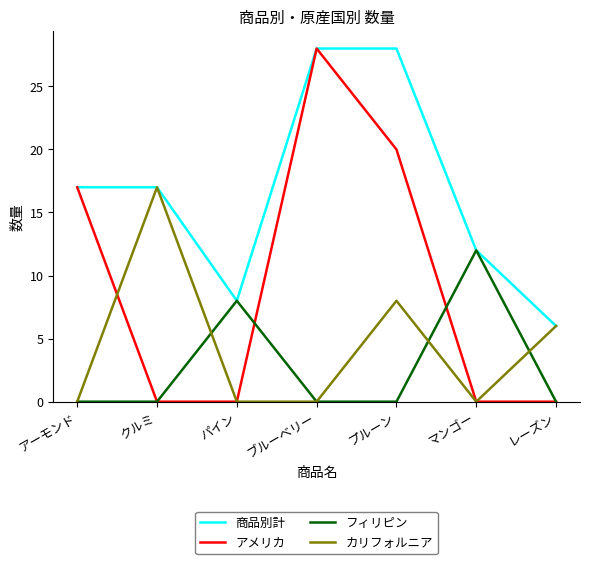

What is the average value of the フィリピン series?

3